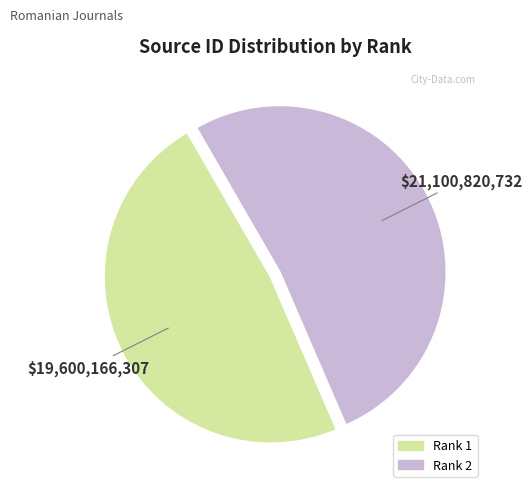

Which has a higher value, Rank 1 or Rank 2?

Rank 2